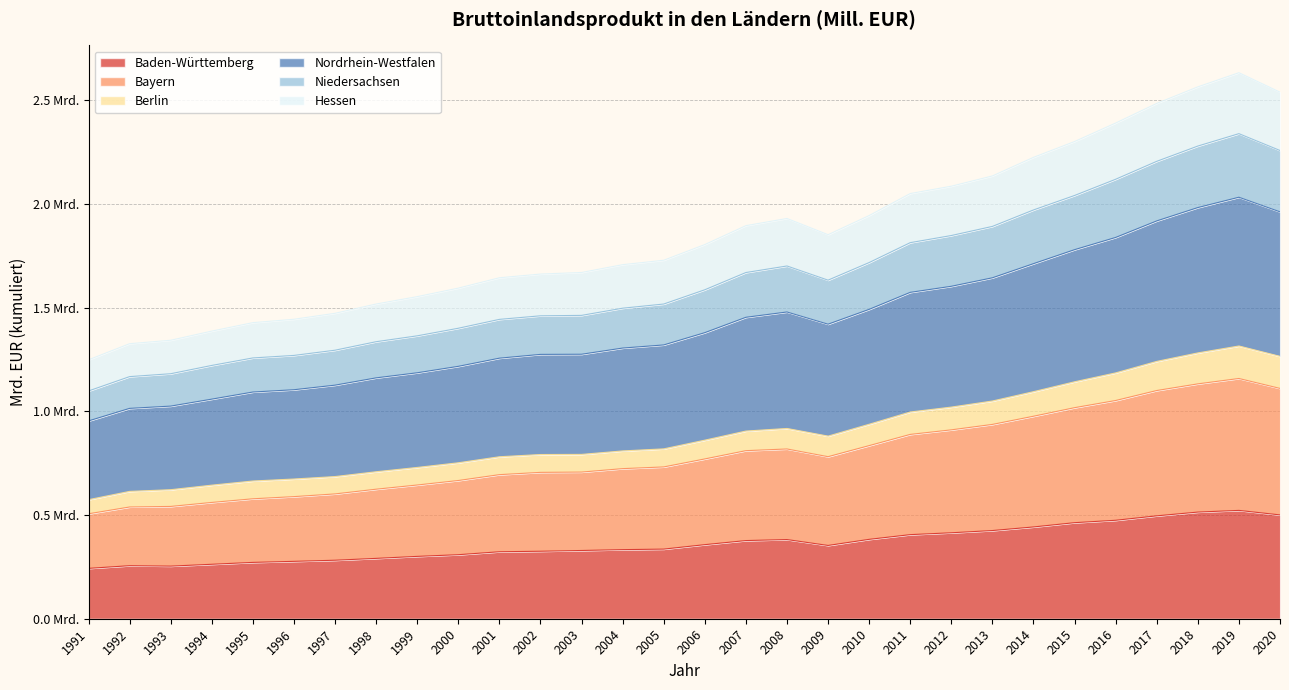

Where is the first local minimum for Hessen?

2009